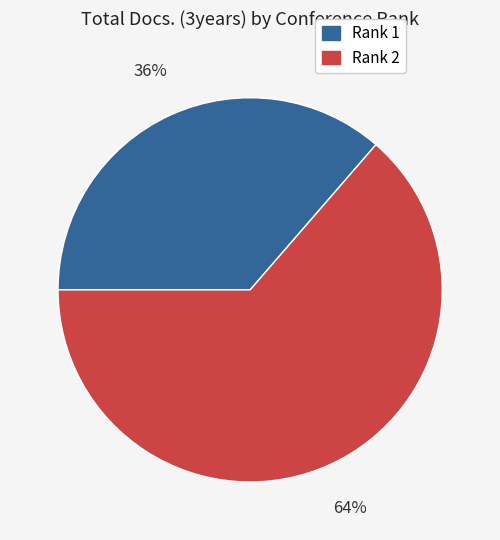

What percentage is the Rank 1 slice, to the nearest percent?

36%